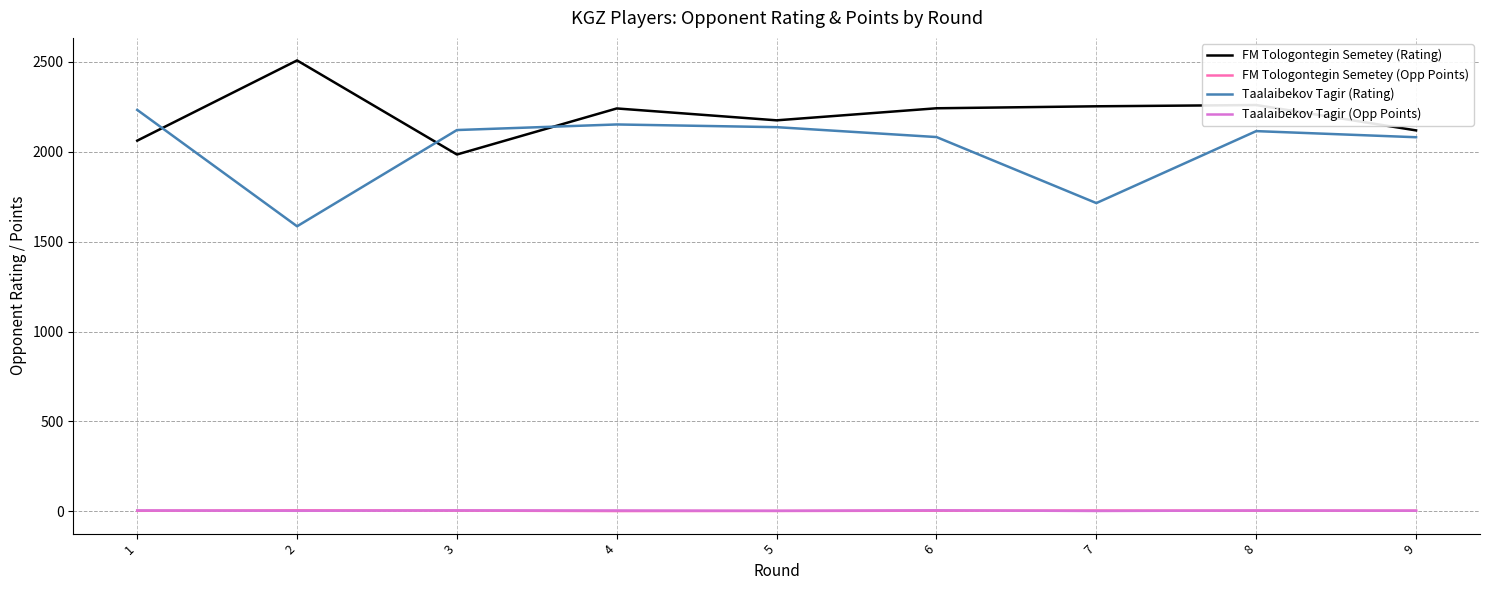

True or false: Taalaibekov Tagir (Rating) and FM Tologontegin Semetey (Opp Points) cross at least once.

False